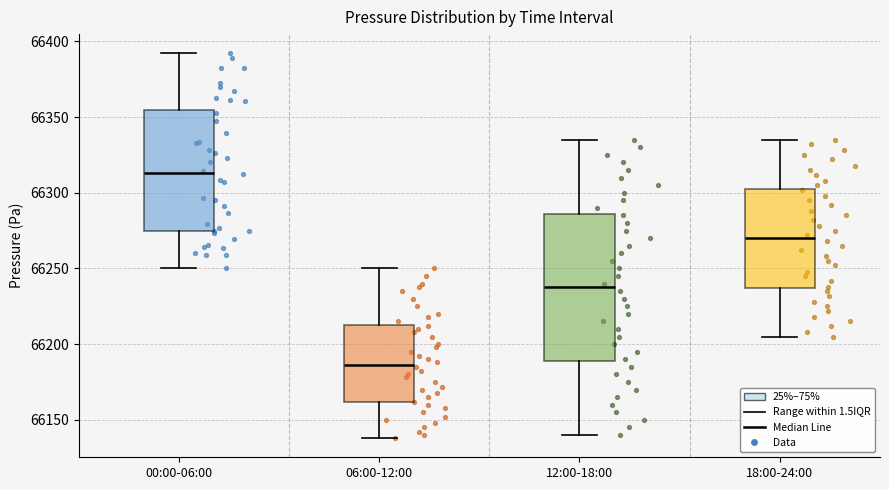

Reading left to right, read every box against the y-axis: the position of its median line, the range the box covers, and the ends of its whiskers. The values are not printed on the chart, so give them approximately, as read against the axis.

00:00-06:00: median 66315, box 66275 to 66355, whiskers 66250 to 66390
06:00-12:00: median 66185, box 66160 to 66215, whiskers 66140 to 66250
12:00-18:00: median 66240, box 66190 to 66285, whiskers 66140 to 66335
18:00-24:00: median 66270, box 66235 to 66305, whiskers 66205 to 66335